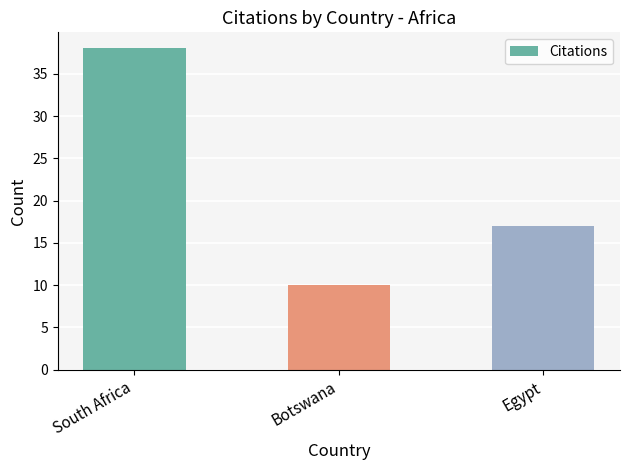

What is the change in value from South Africa to Botswana?

-28